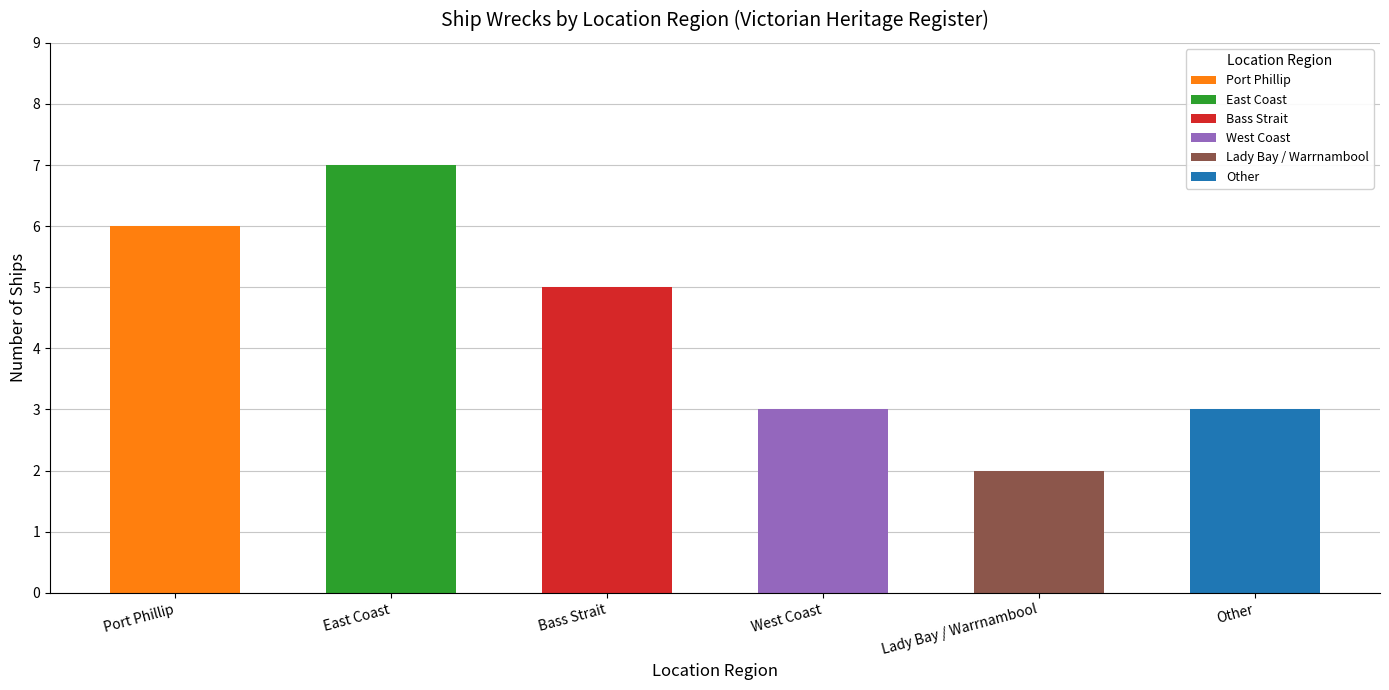

What value does the data have at Port Phillip?

6